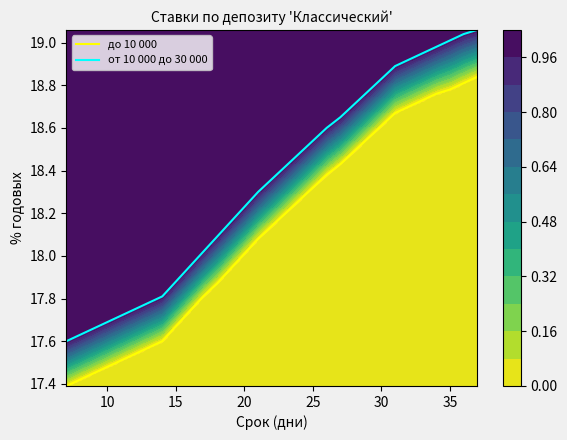

List the series in order of their overall mean, highest first.

от 10 000 до 30 000, до 10 000